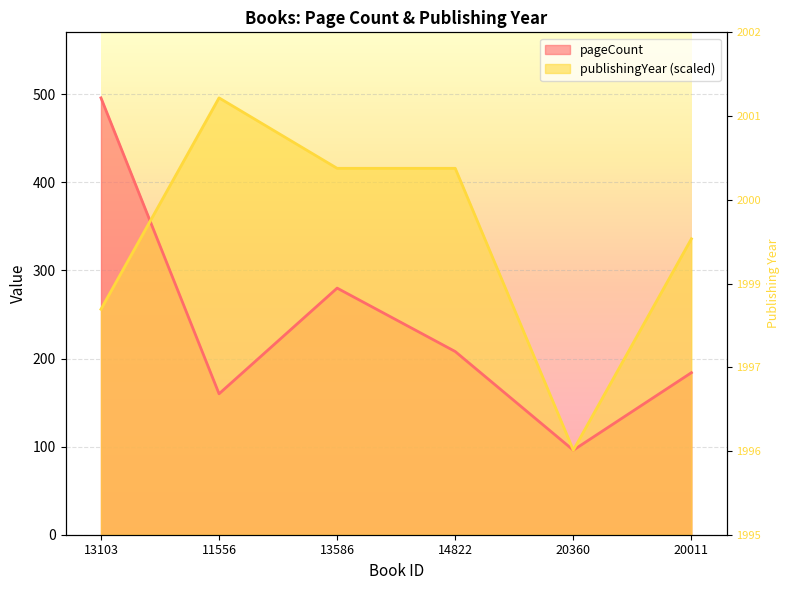

What is the sum of all pageCount values?

1424.0